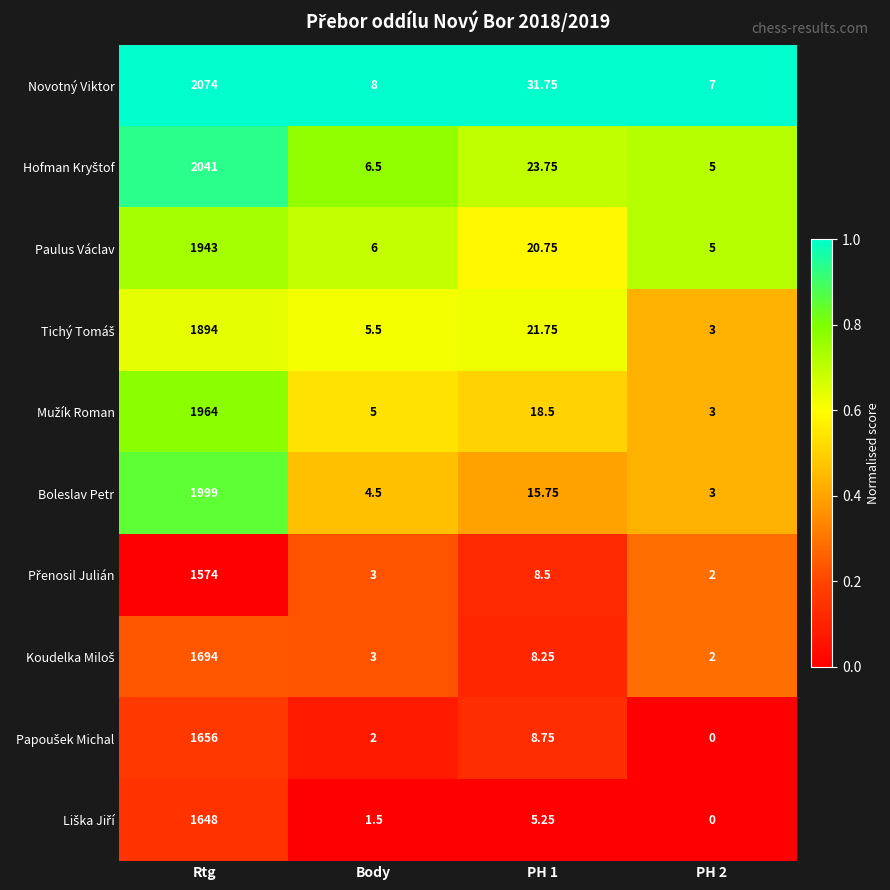

At which label does Paulus Václav first exceed 20?

Rtg